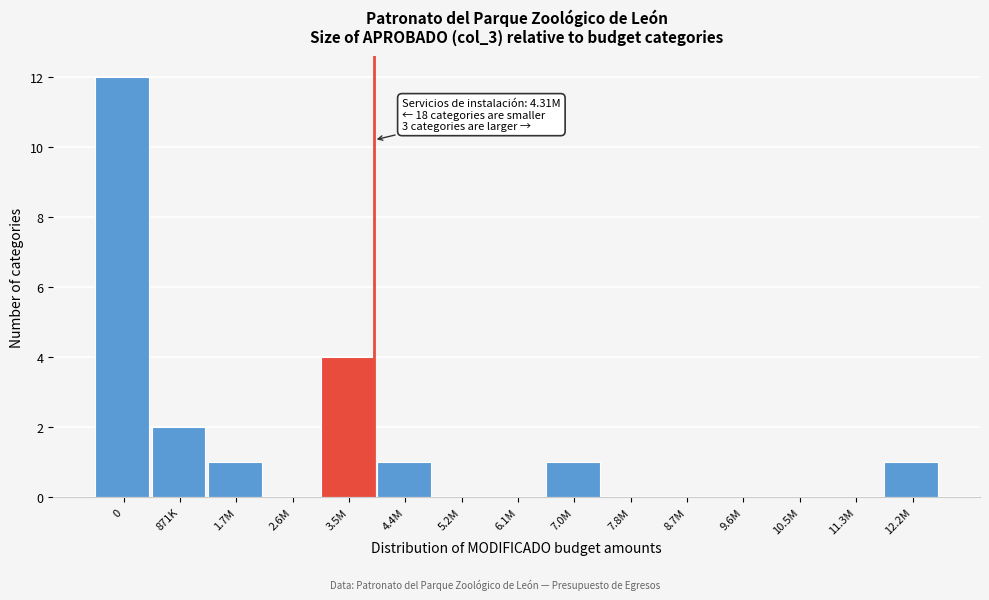

Reading left to right, what are all the values shown in this chart?

0=12	871K=2	1.7M=1	2.6M=0	3.5M=4	4.4M=1	5.2M=0	6.1M=0	7.0M=1	7.8M=0	8.7M=0	9.6M=0	10.5M=0	11.3M=0	12.2M=1